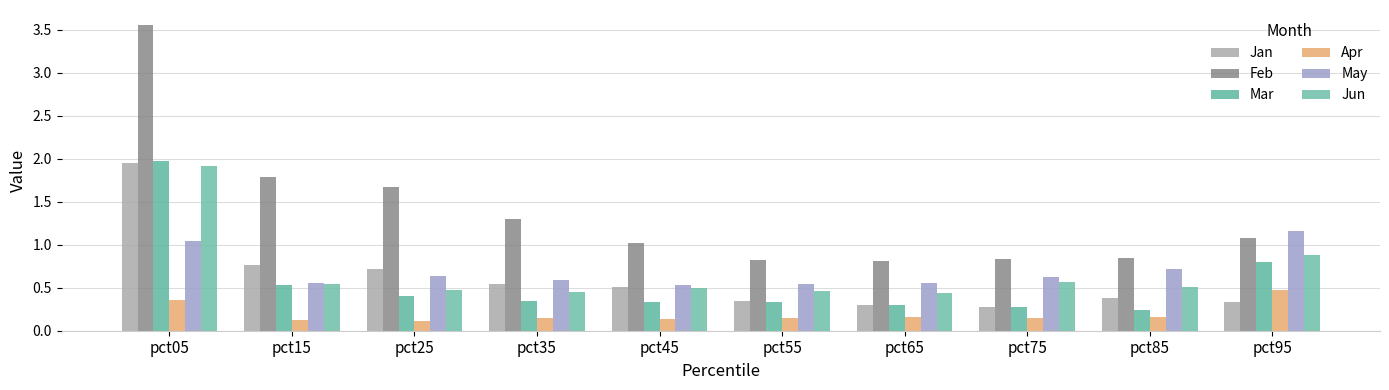

How many groups of bars are there?

10